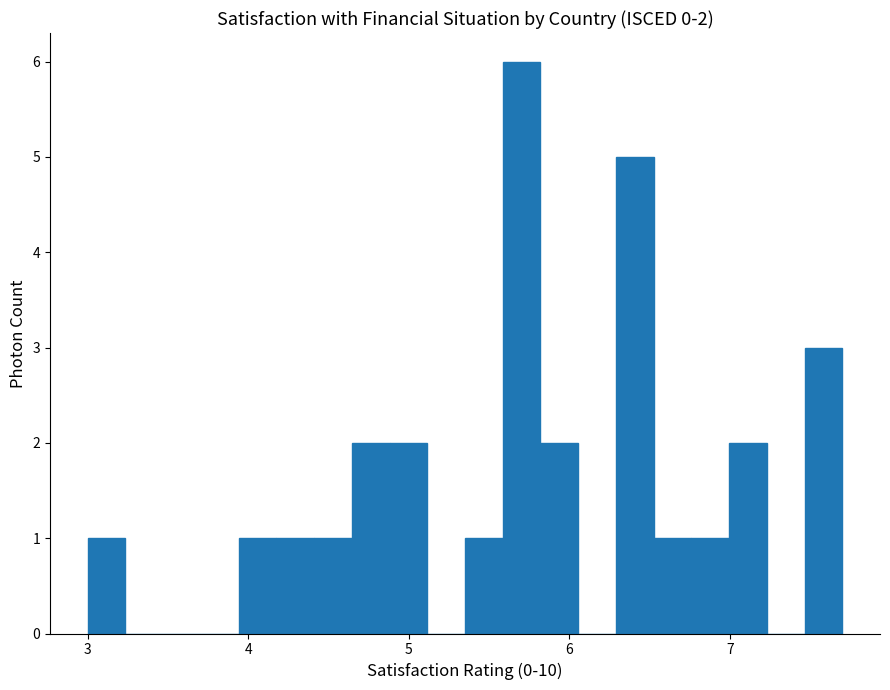

Around what value on the x-axis is the tallest bar? Give the approximate position of its centre, as read against the axis.

5.7